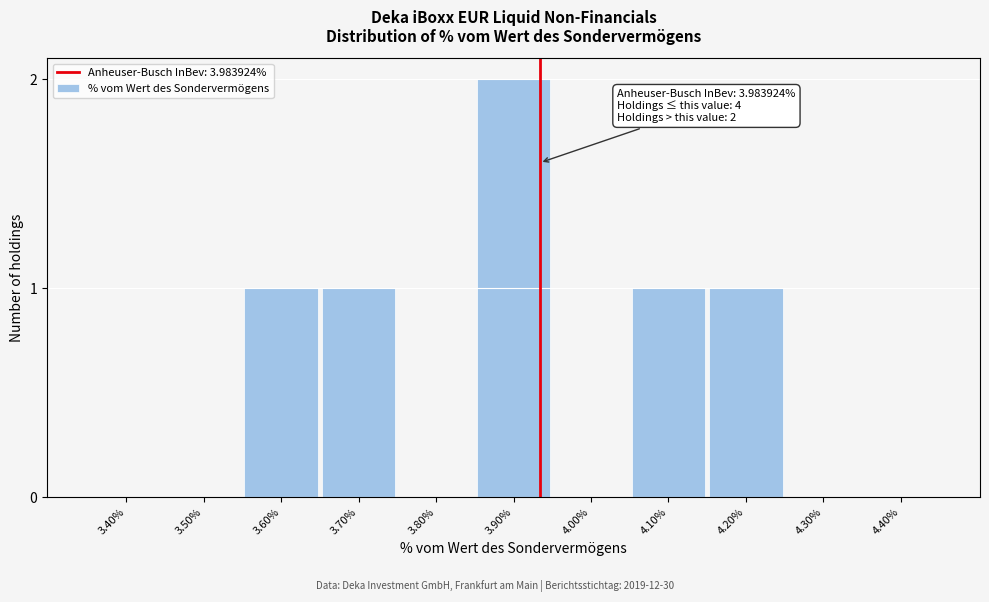

Reading left to right, extract all data points from this chart.

3.40%=0	3.50%=0	3.60%=1	3.70%=1	3.80%=0	3.90%=2	4.00%=0	4.10%=1	4.20%=1	4.30%=0	4.40%=0